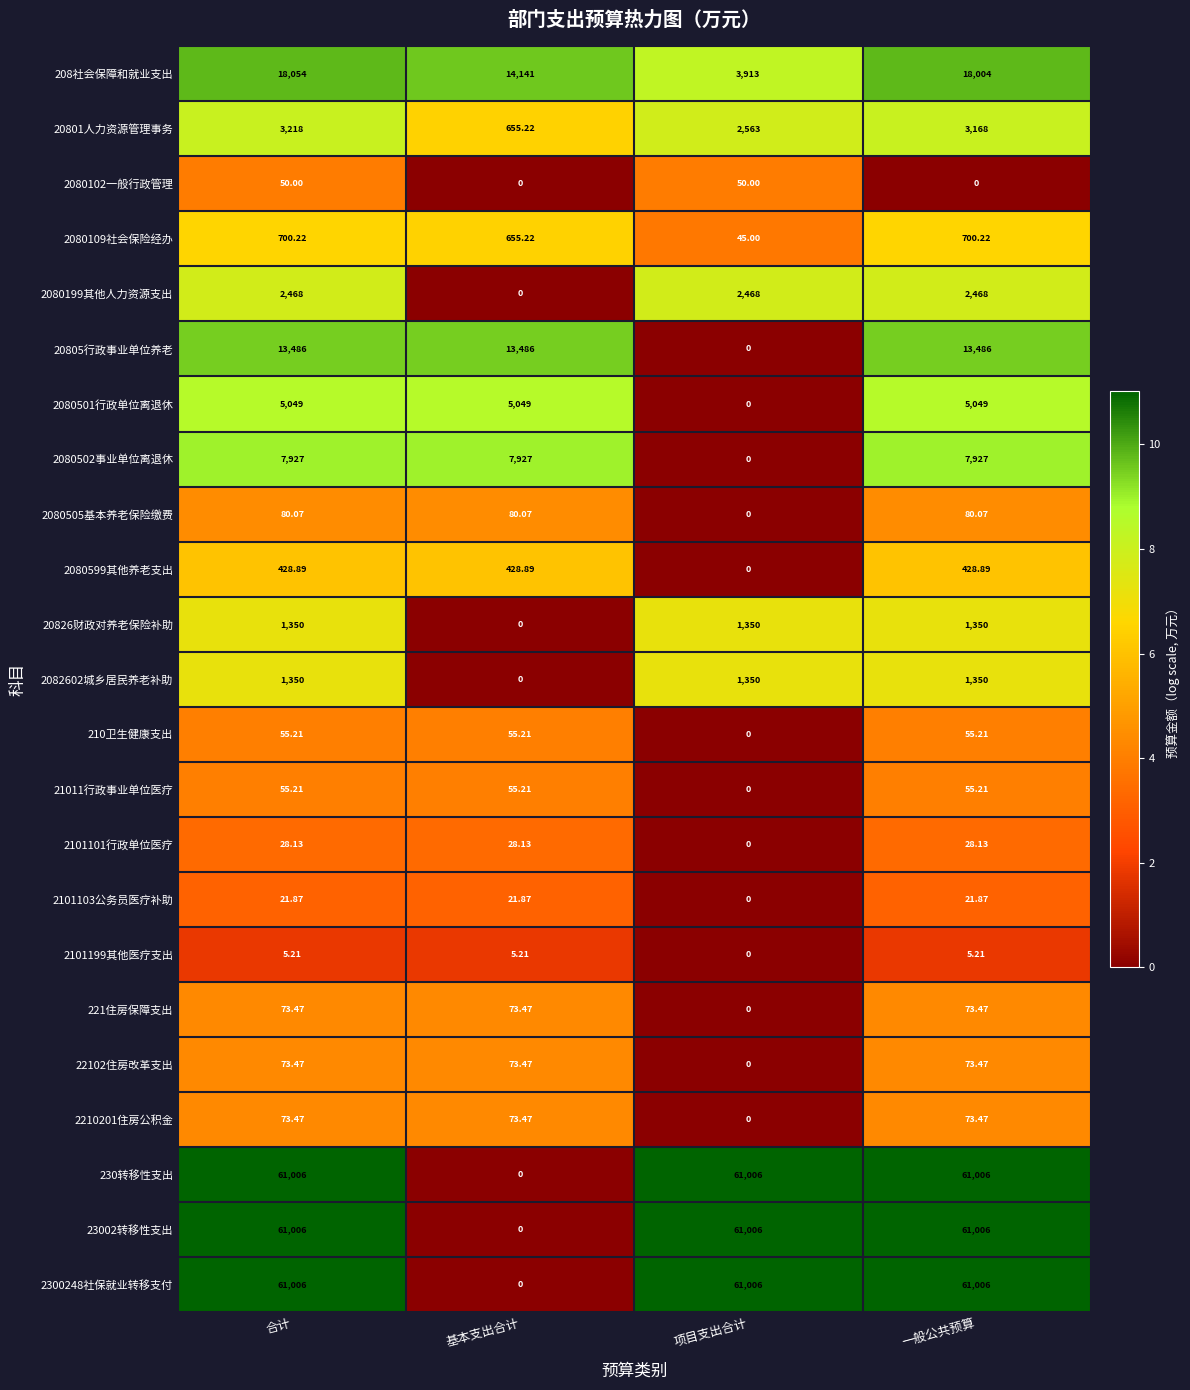

How many series are shown in this chart?

23